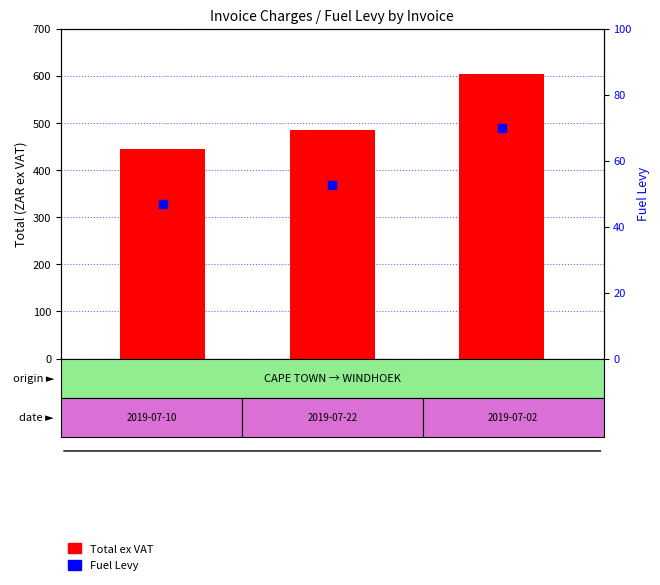

Which series reaches the minimum Y coordinate?

Fuel Levy